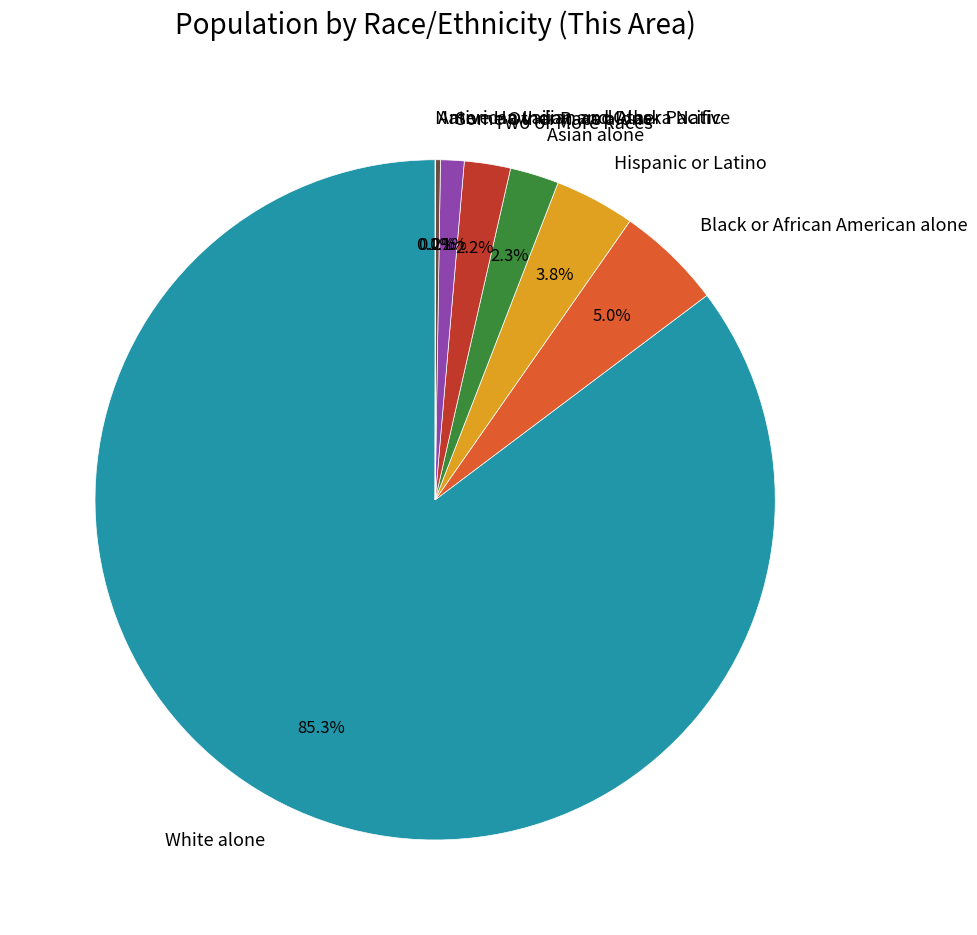

What percentage do Some Other Race alone and Black or African American alone together represent?

6.1%